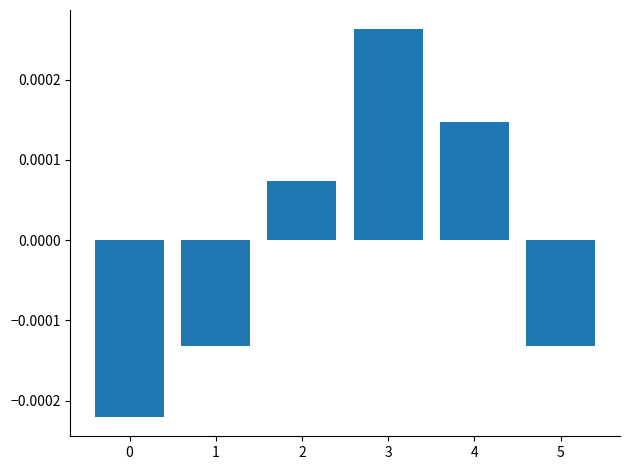

At which category does the chart reach its peak across all series?

3